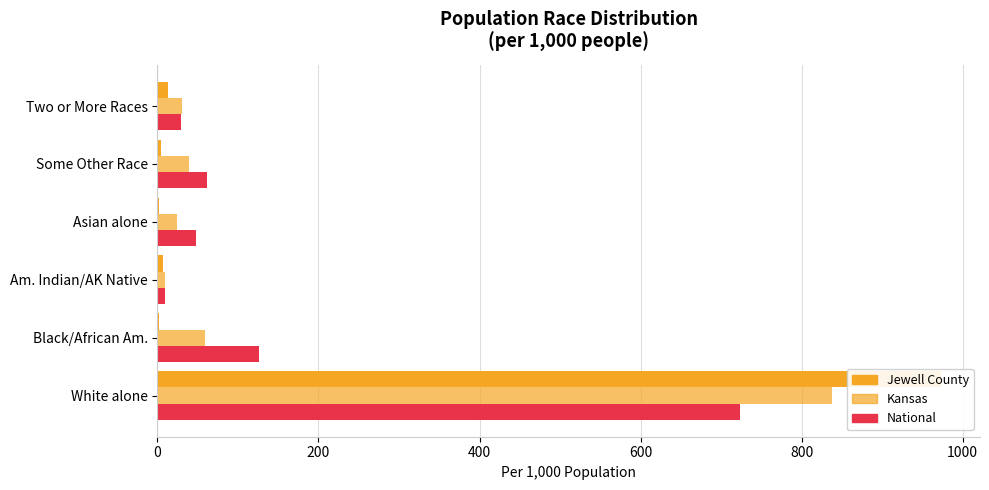

How many data points in Jewell County are above 6?

3